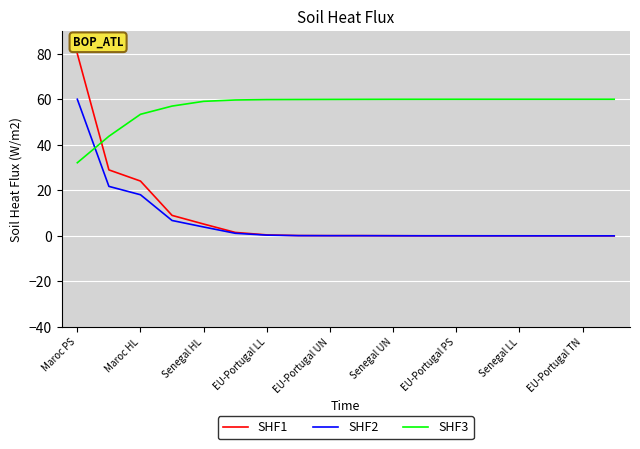

Which series has the largest total across all categories?

SHF3